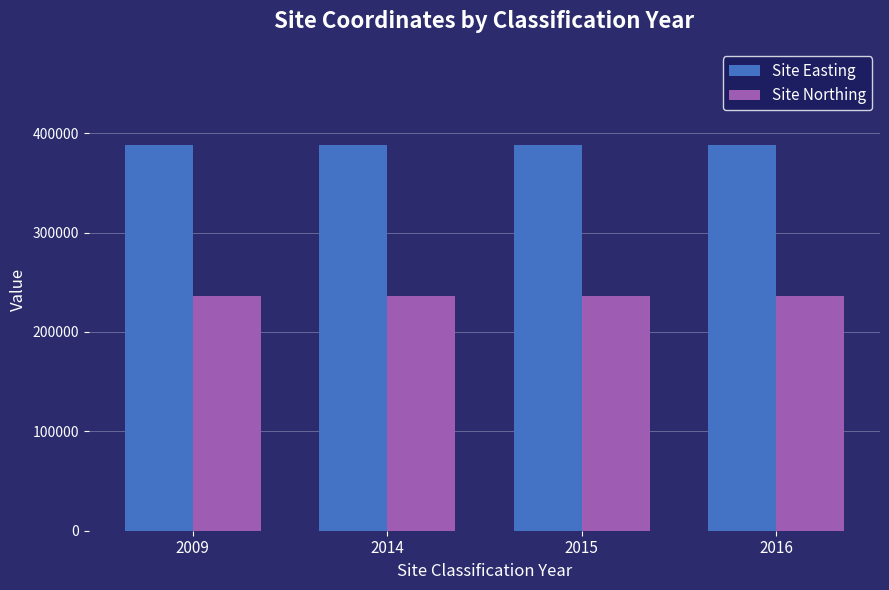

Rank the series by their maximum value, from lowest to highest.

Site Northing, Site Easting